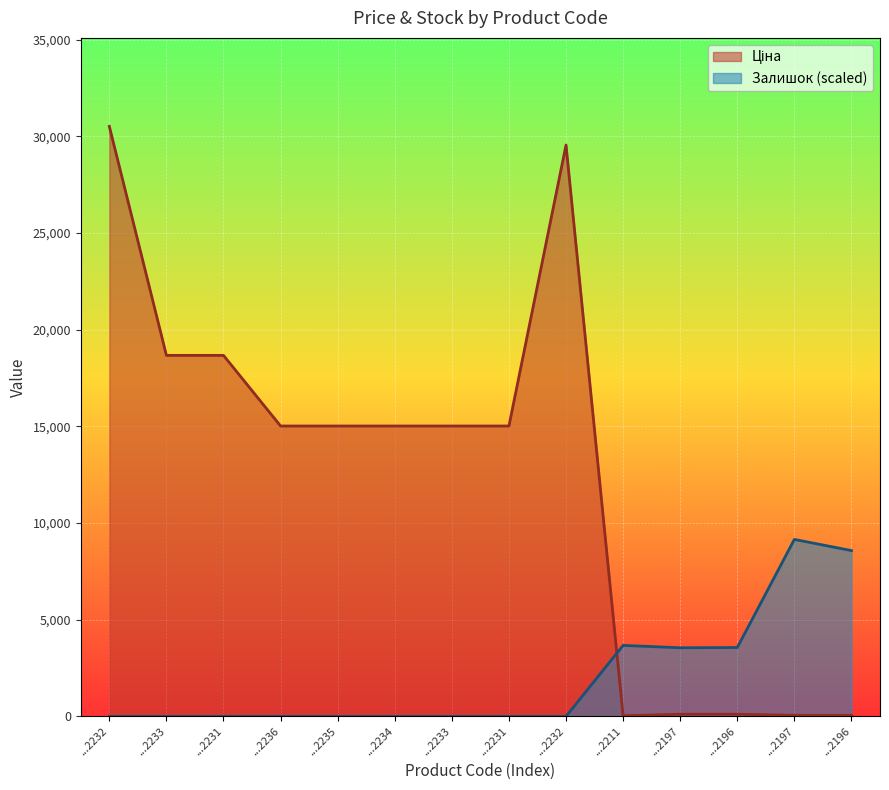

What is the difference between the maximum and minimum values in the Ціна series?

30480.3